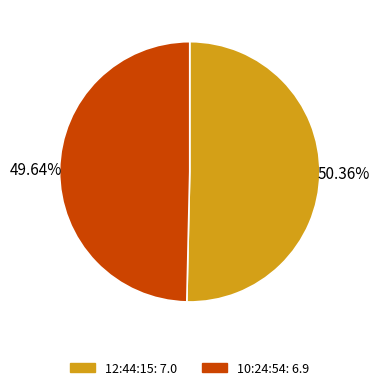

Is 12:44:15 the majority of the pie?

Yes